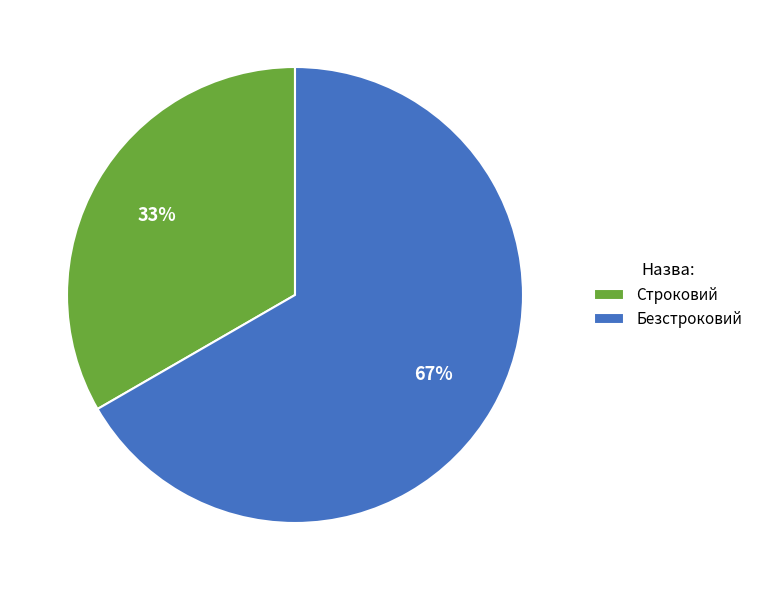

Count the number of slices in the pie.

2